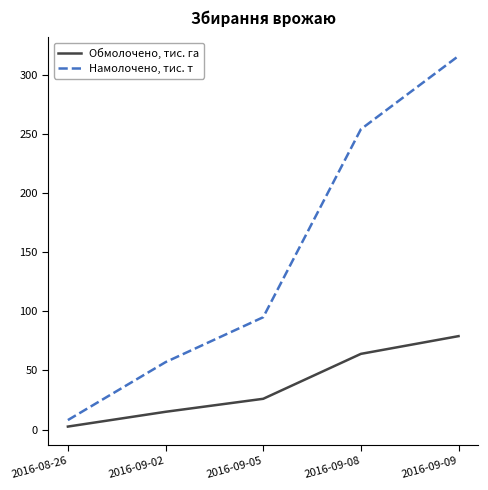

What is the sum of all Намолочено, тис. т values?

730.0